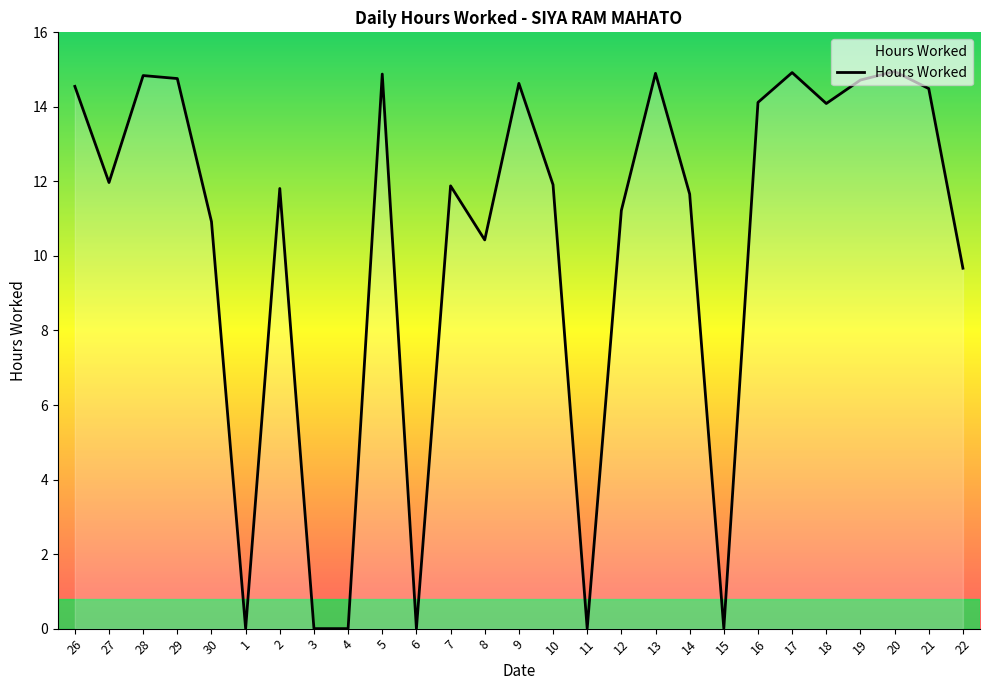

What is the difference between the values at 21 and 16?

0.4